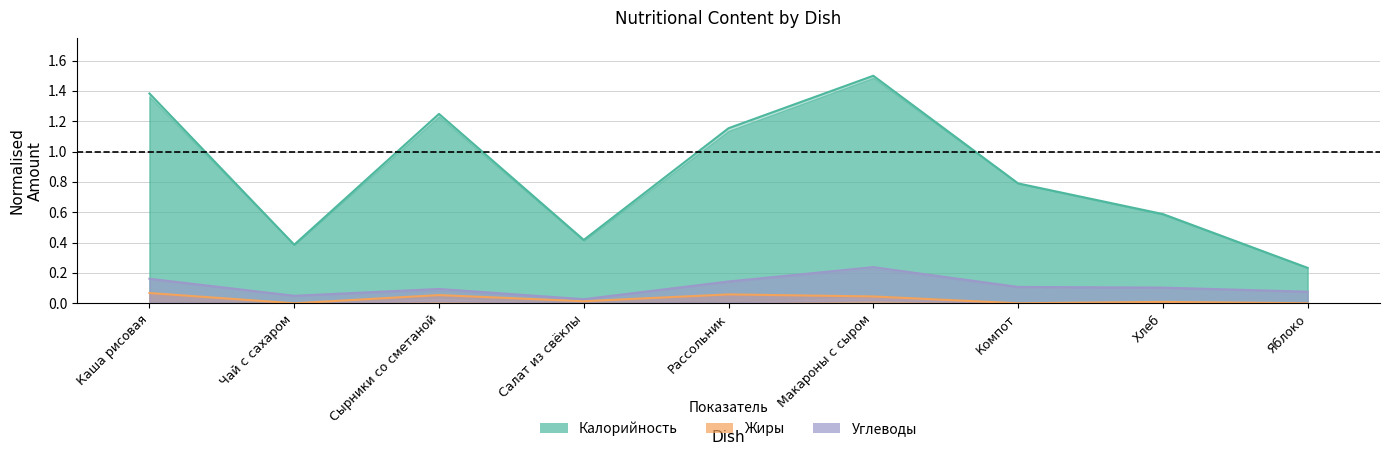

True or false: Калорийность and Жиры cross at least once.

False